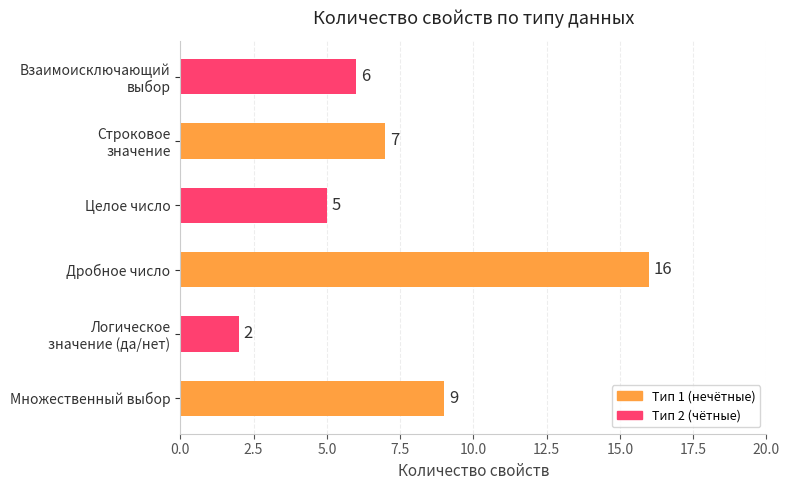

Approximately how many times larger is the value at Множественный выбор compared to Дробное число?

0.6